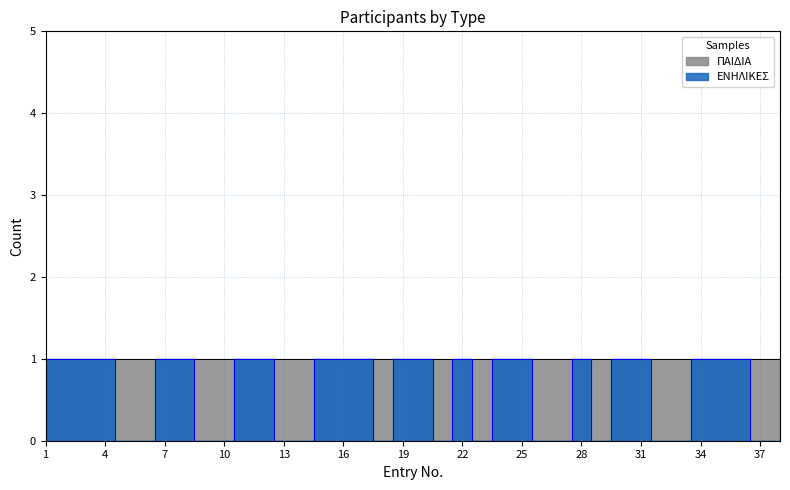

How many categories are shown in the chart?

38